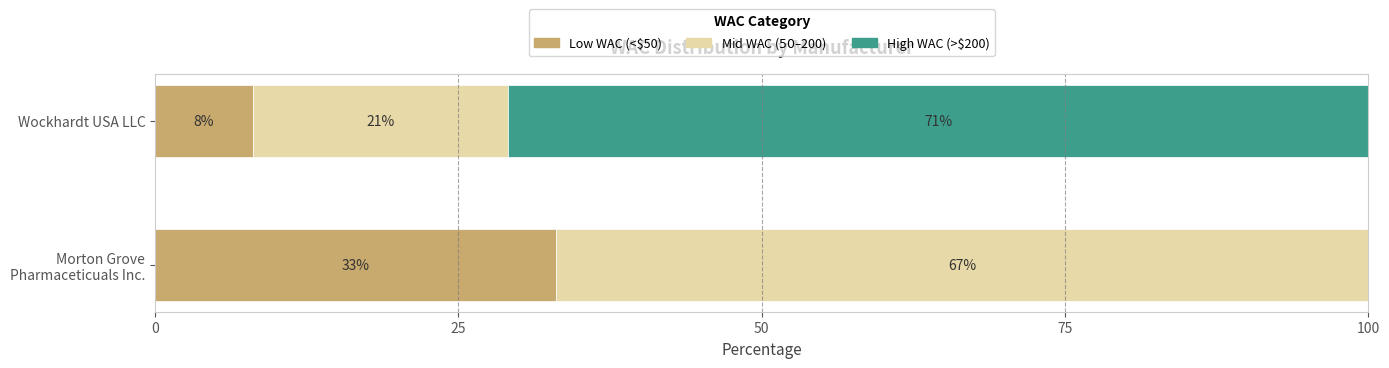

How many series are shown in this chart?

3